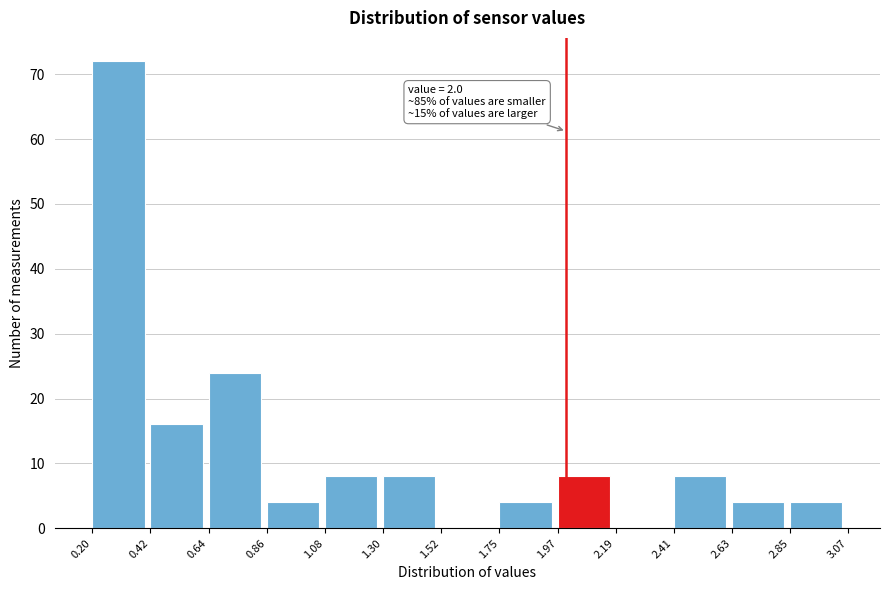

Which range on the x-axis has the tallest bar?

0.20 to 0.42